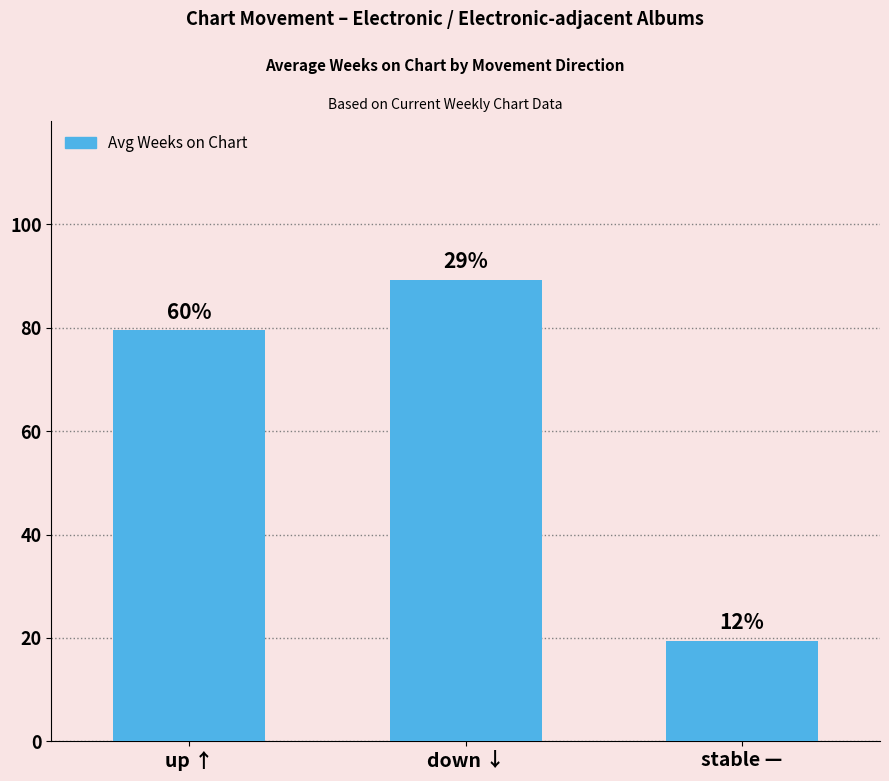

What is the average value?

62.7